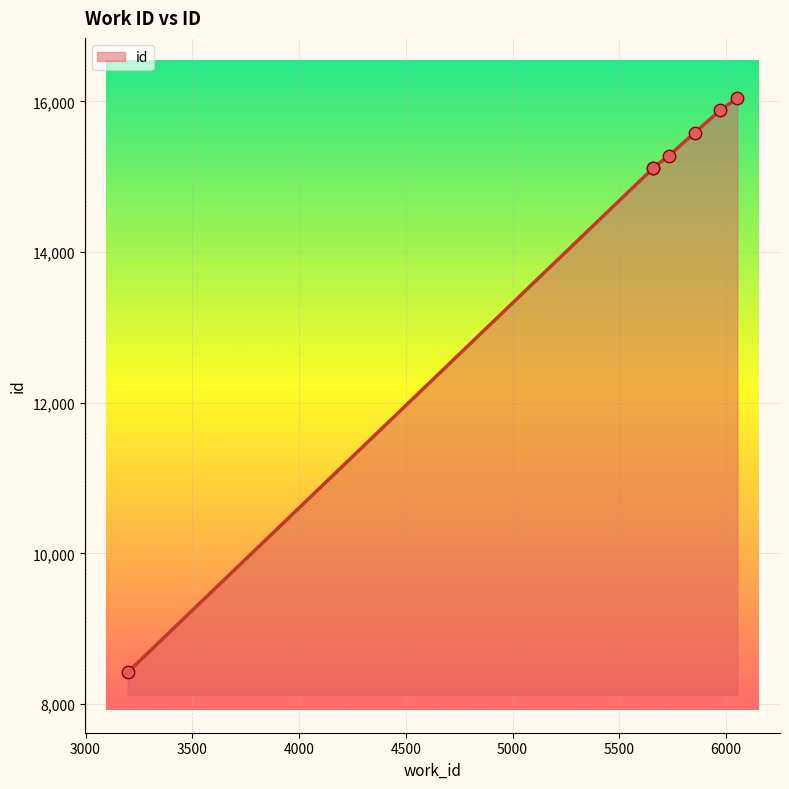

What is the change in value from 5731 to 5974?

+610